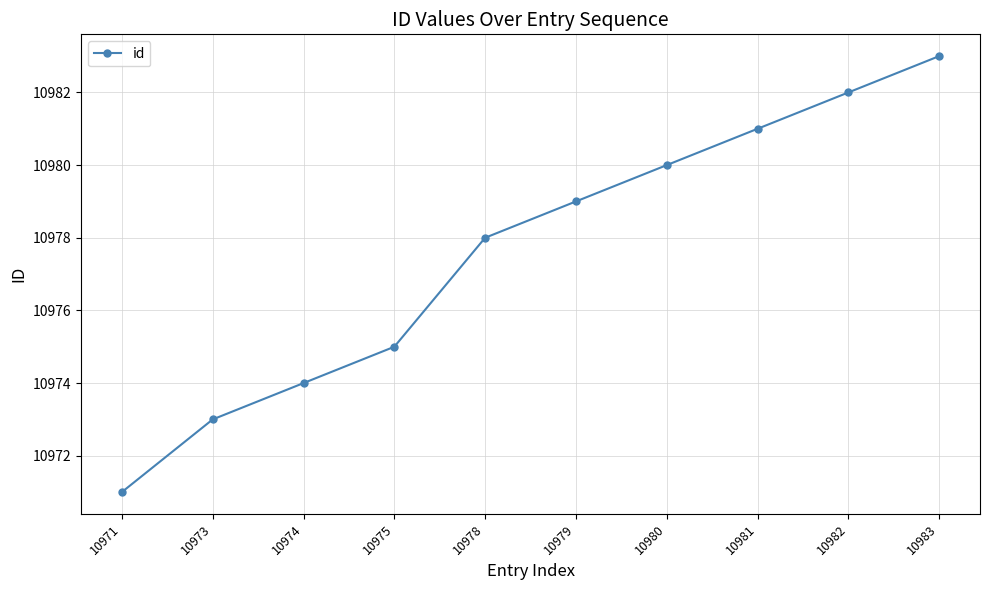

True or false: the data has more than 1 interior local peaks.

False